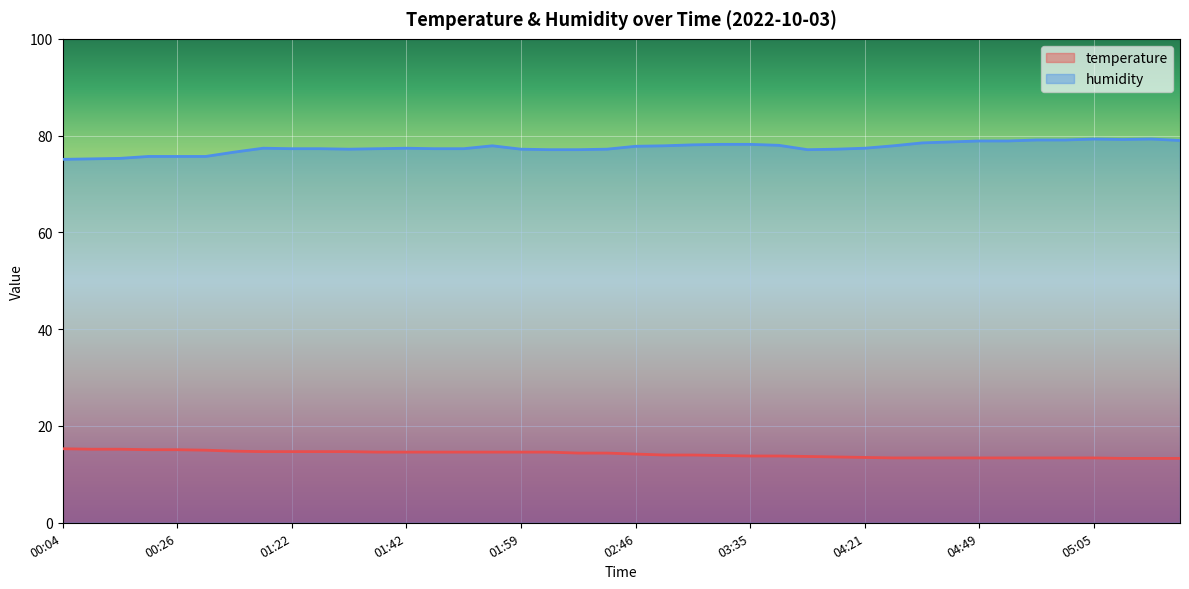

At which label does humidity first exceed 77?

01:19